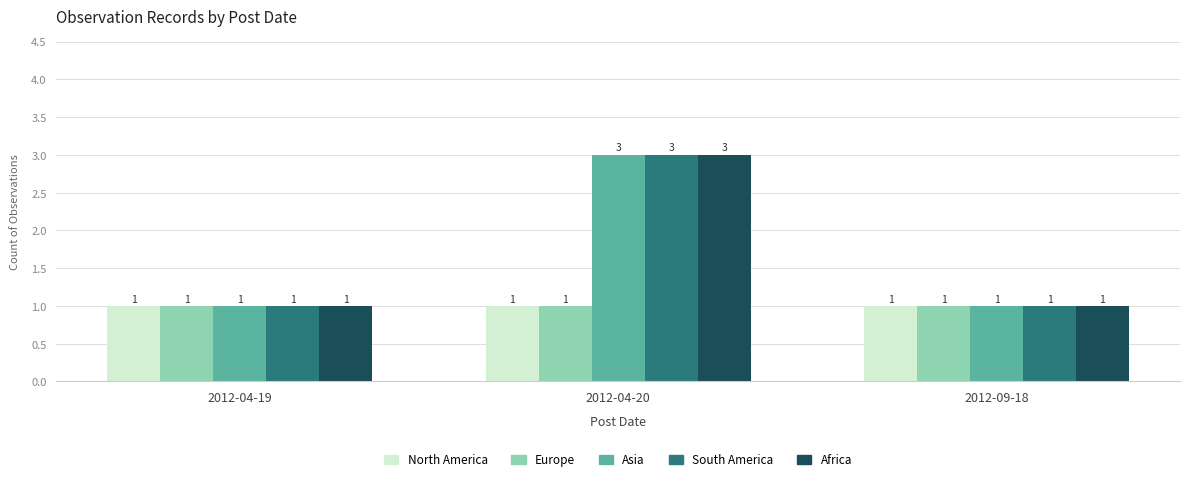

What is the difference between the maximum and second lowest values in the Asia series?

2